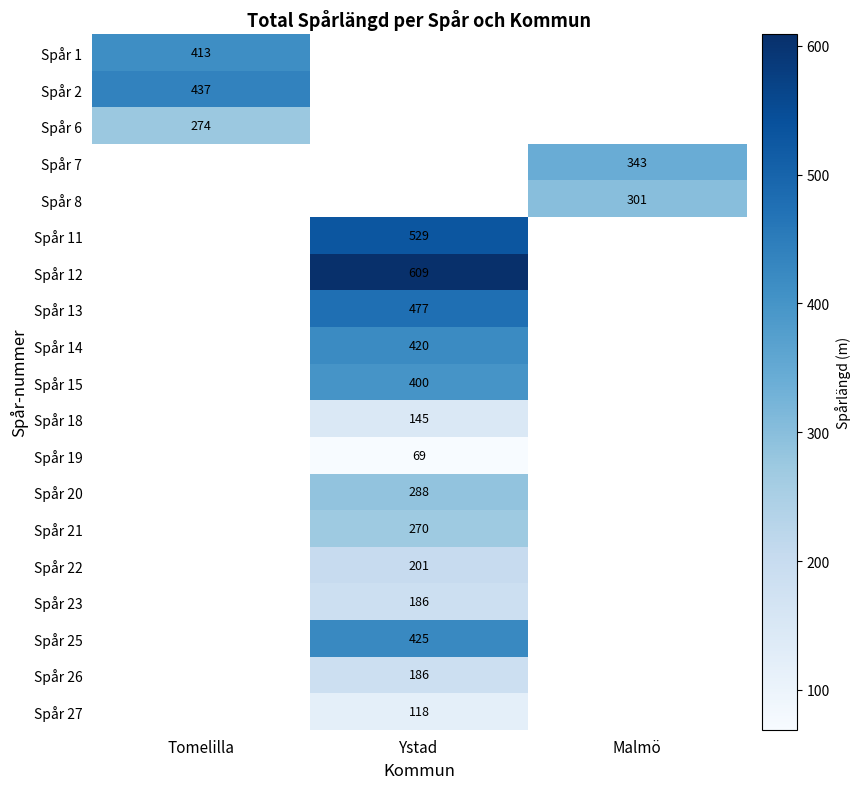

Between Malmö and Ystad, which is larger?

Ystad